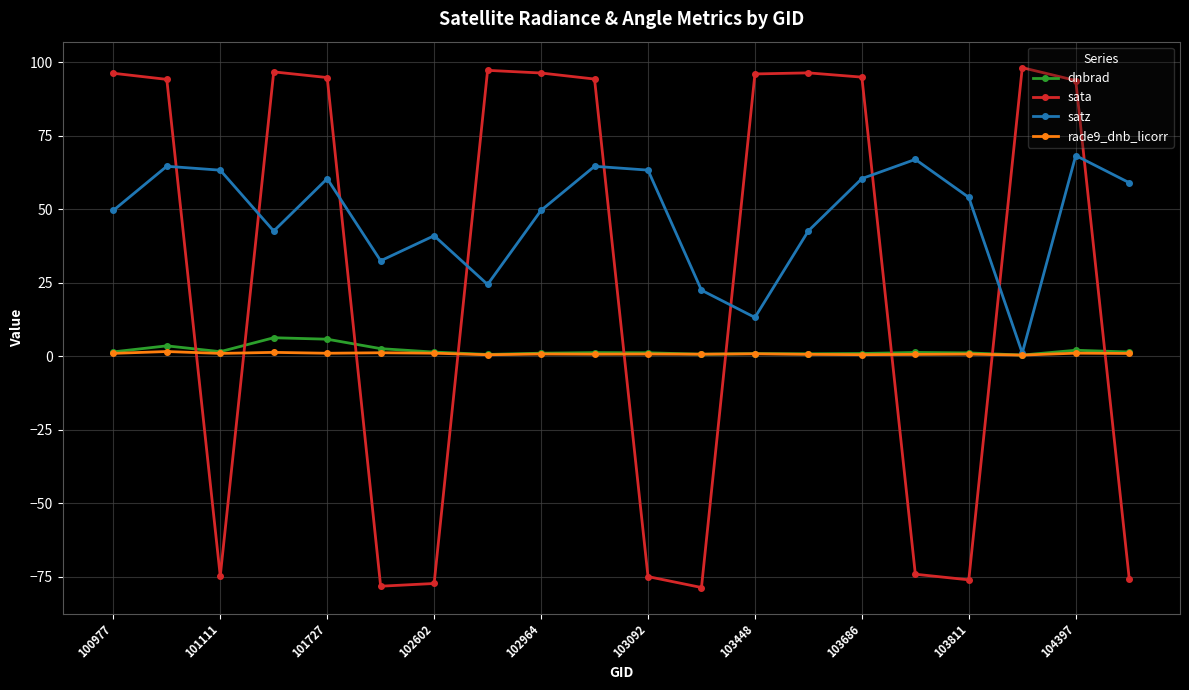

Does the chart display data point markers on the line(s)?

Yes